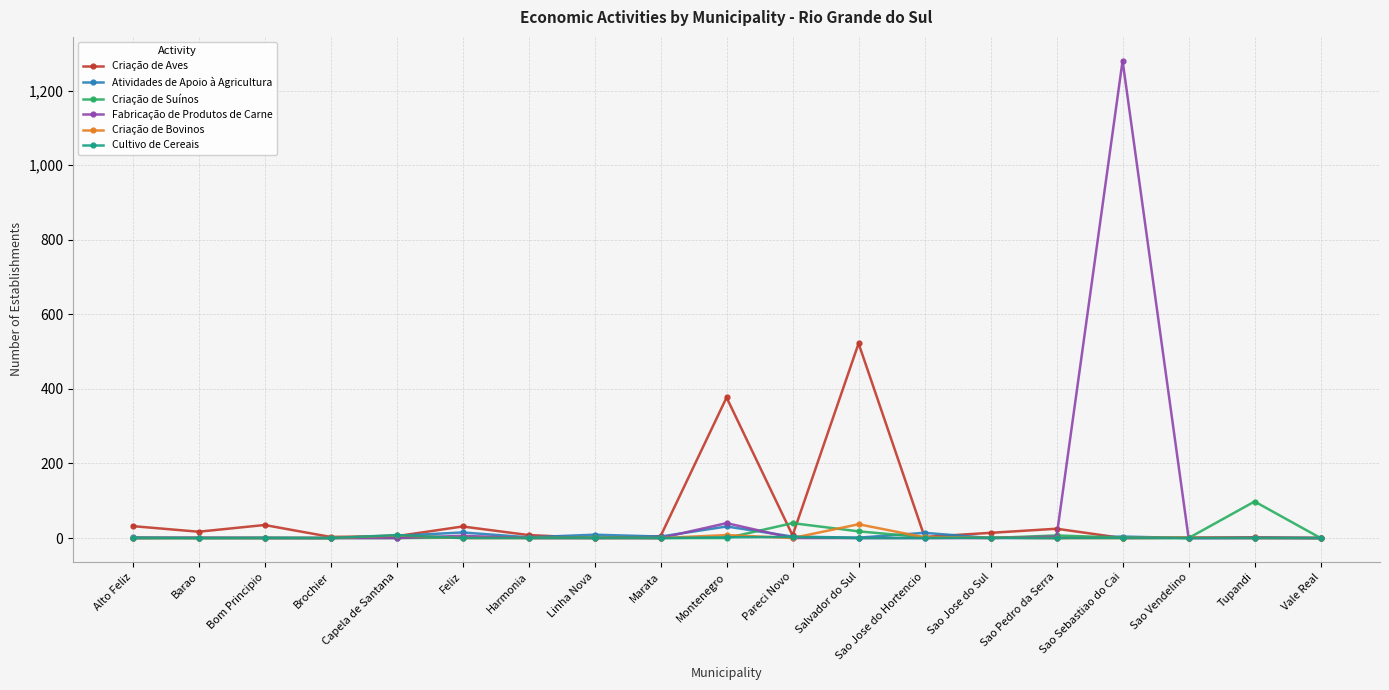

At which category is the sum across all series the highest?

Sao Sebastiao do Cai